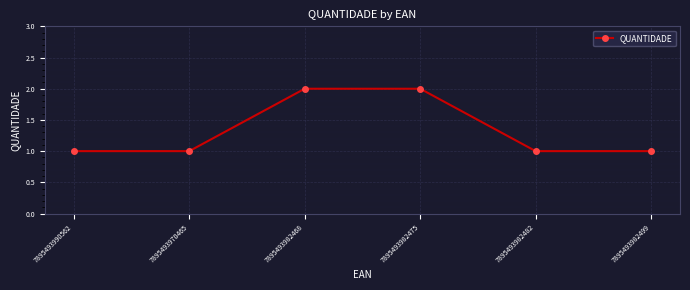

Between 7895493982475 and 7895493982499, which is larger?

7895493982475